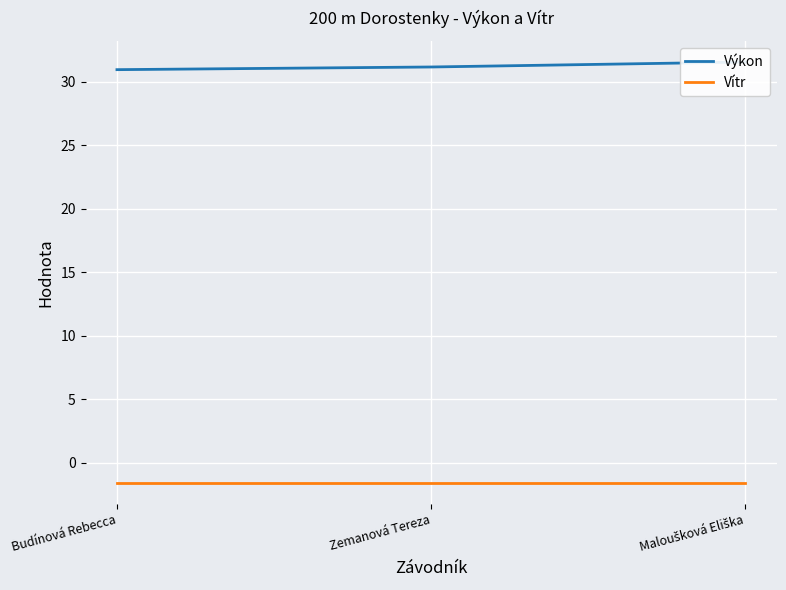

What is the spread (max minus min) of values at Budínová Rebecca?

32.5